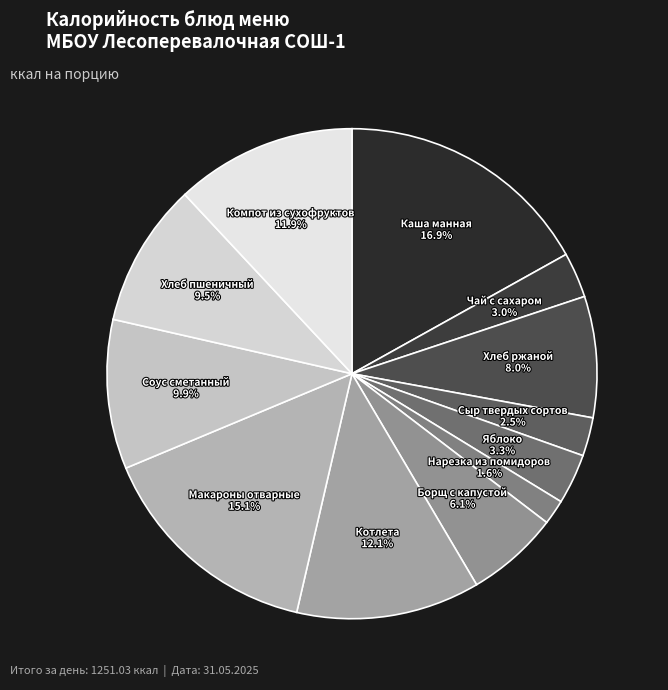

Which slice is the smallest?

Нарезка из помидоров